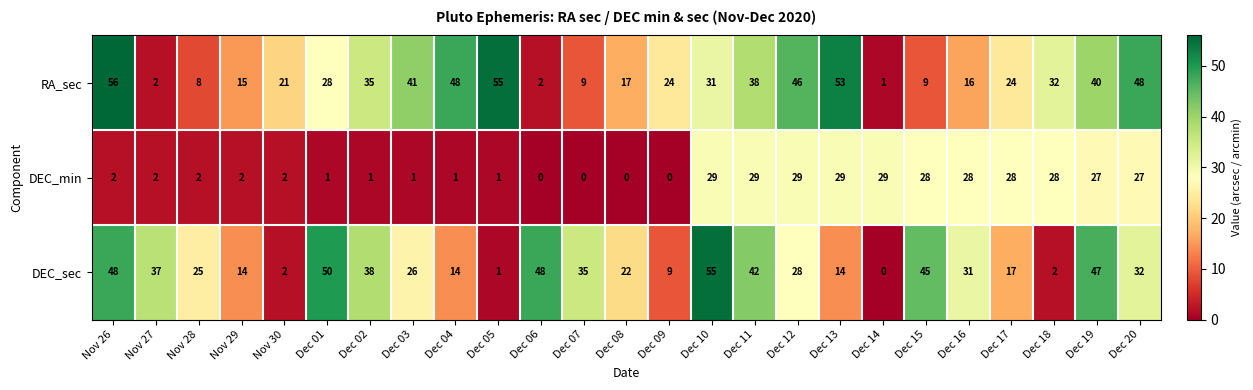

What is the difference between the maximum and minimum values in the DEC_min series?

29